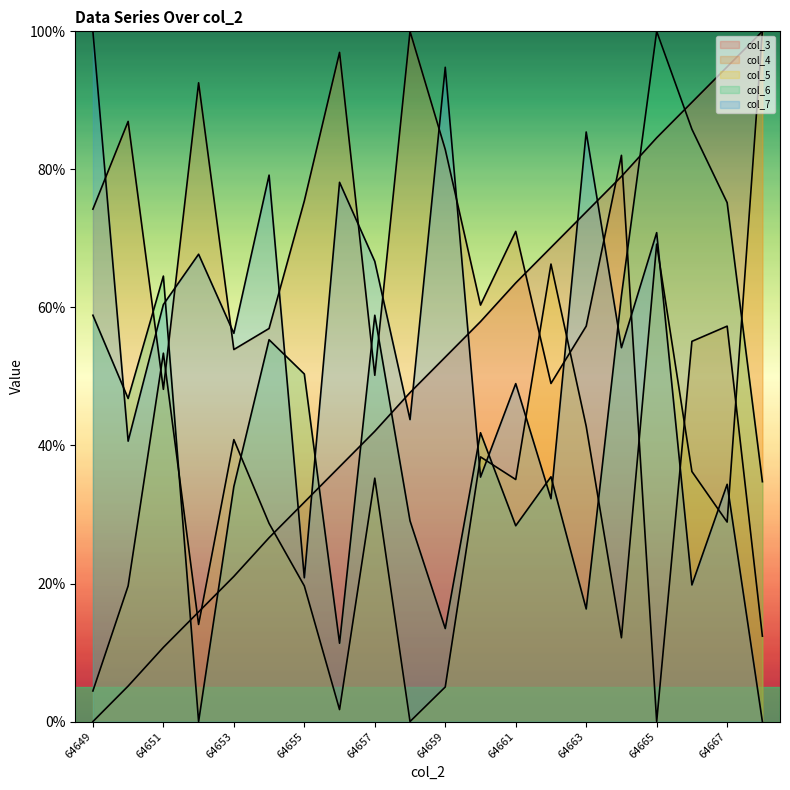

At which category does col_4 reach its first local valley?

64651